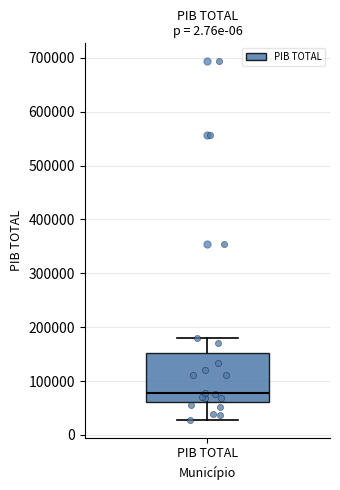

Where does the lower whisker of the box for PIB TOTAL end on the y-axis? The values are not printed on the chart, so give them approximately, as read against the axis.

30000